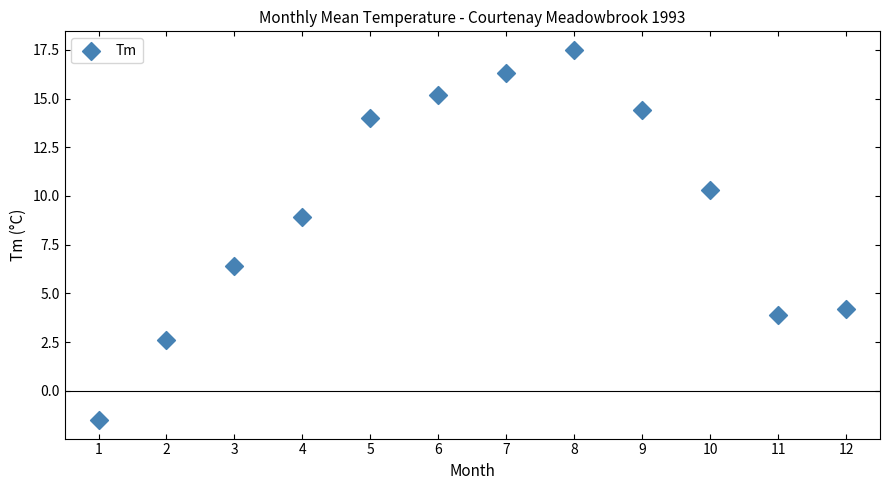

What Y value in the scatter plot is closest to 8?

8.9